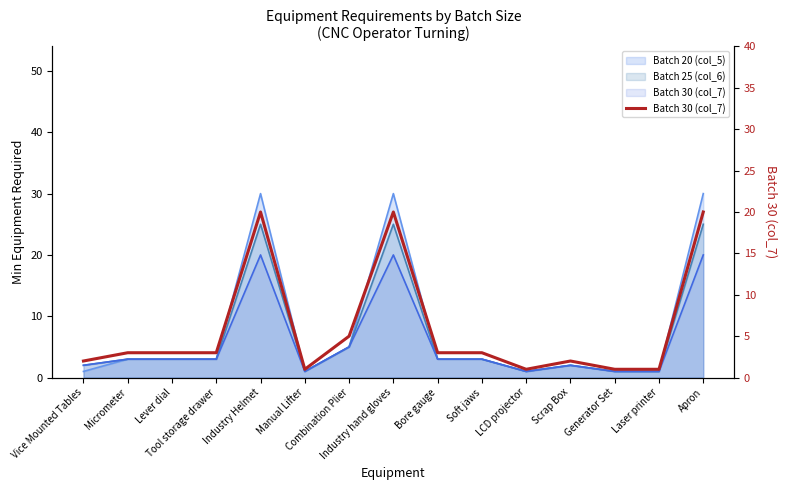

What is the sum of all values?

88